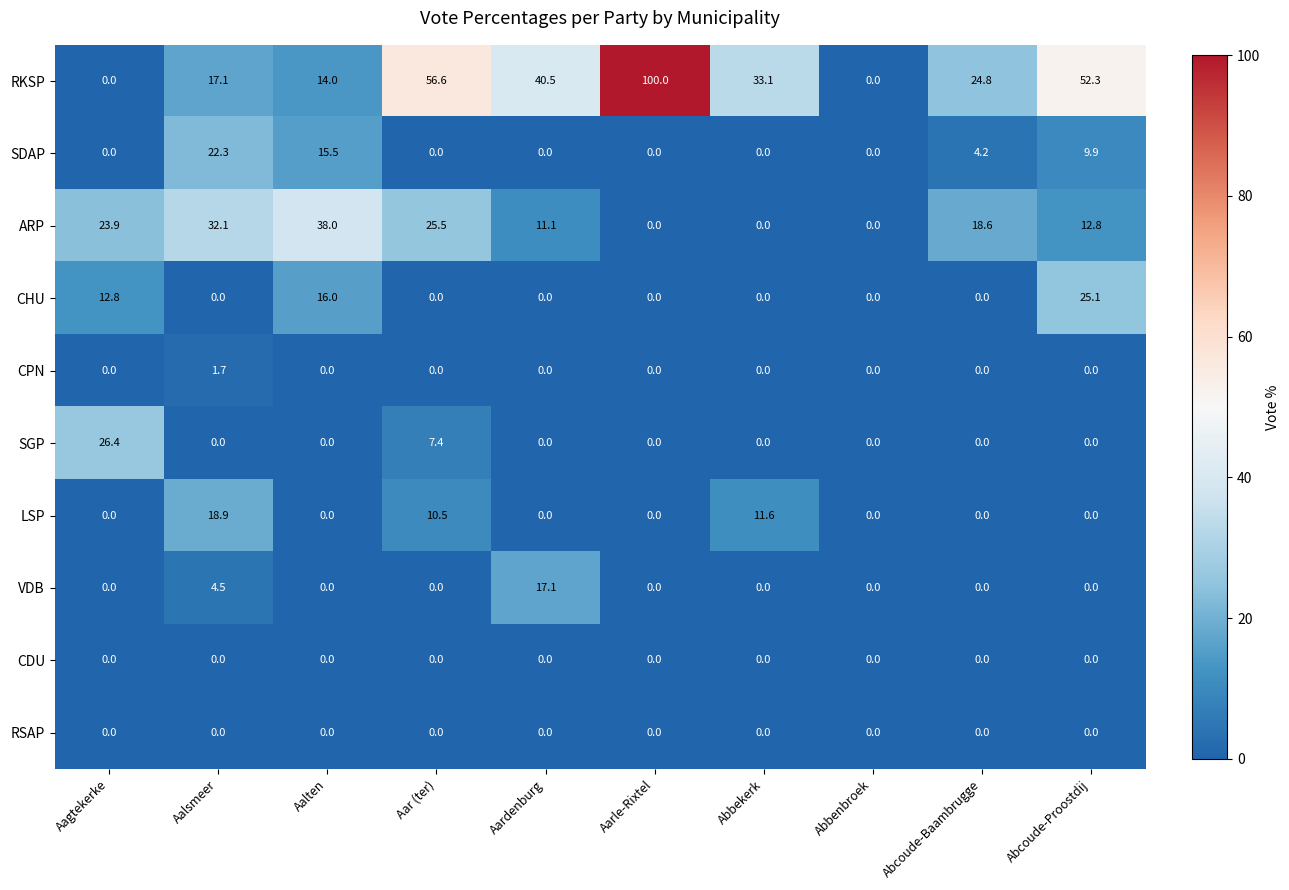

Which series has the largest range (max minus min)?

RKSP